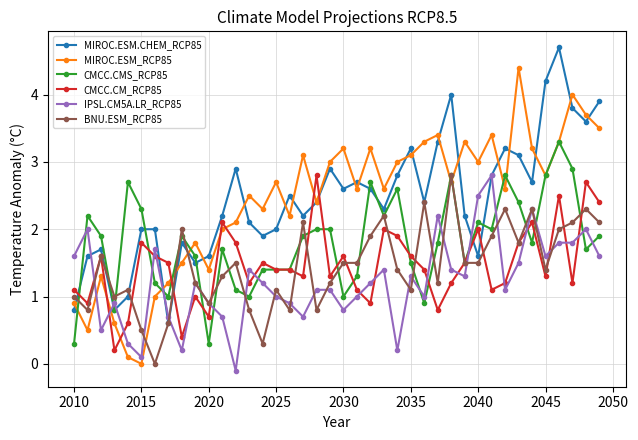

Reading right to left, list all the values displayed in this chart.

MIROC.ESM.CHEM_RCP85: 3.9	3.6	3.8	4.7	4.2	2.7	3.1	3.2	2.8	1.6	2.2	4.0	3.3	2.4	3.2	2.8	2.3	2.6	2.7	2.6	2.9	2.4	2.2	2.5	2.0	1.9	2.1	2.9	2.2	1.6	1.5	1.8	0.6	2.0	2.0	1.0	0.8	1.7	1.6	0.8
MIROC.ESM_RCP85: 3.5	3.7	4.0	3.3	2.8	3.2	4.4	2.6	3.4	3.0	3.3	2.7	3.4	3.3	3.1	3.0	2.6	3.2	2.6	3.2	3.0	2.4	3.1	2.2	2.7	2.3	2.5	2.1	2.0	1.4	1.8	1.5	1.2	1.0	0.0	0.1	0.6	1.3	0.5	0.9
CMCC.CMS_RCP85: 1.9	1.7	2.9	3.3	2.8	1.8	2.4	2.8	2.0	2.1	1.5	2.8	1.8	0.9	1.5	2.6	2.2	2.7	1.3	1.0	2.0	2.0	1.9	1.4	1.4	1.4	1.0	1.1	1.7	0.3	1.6	1.9	1.0	1.2	2.3	2.7	0.8	1.9	2.2	0.3
CMCC.CM_RCP85: 2.4	2.7	1.2	2.5	1.3	2.1	1.8	1.2	1.1	2.0	1.5	1.2	0.8	1.4	1.6	1.9	2.0	0.9	1.1	1.6	1.3	2.8	1.3	1.4	1.4	1.5	1.2	1.8	2.1	0.7	1.0	0.4	1.5	1.6	1.8	0.6	0.2	1.6	0.9	1.1
IPSL.CM5A.LR_RCP85: 1.6	2.0	1.8	1.8	1.6	2.3	1.5	1.1	2.8	2.5	1.3	1.4	2.2	1.0	1.3	0.2	1.4	1.2	1.0	0.8	1.1	1.1	0.7	0.9	1.0	1.2	1.4	-0.1	0.7	0.9	1.2	0.2	0.7	1.7	0.1	0.3	0.9	0.5	2.0	1.6
BNU.ESM_RCP85: 2.1	2.3	2.1	2.0	1.4	2.3	1.8	2.3	1.9	1.5	1.5	2.8	1.2	2.4	1.1	1.4	2.2	1.9	1.5	1.5	1.2	0.8	2.1	0.8	1.1	0.3	0.8	1.5	1.3	0.9	1.2	2.0	0.6	0.0	0.5	1.1	1.0	1.6	0.8	1.0